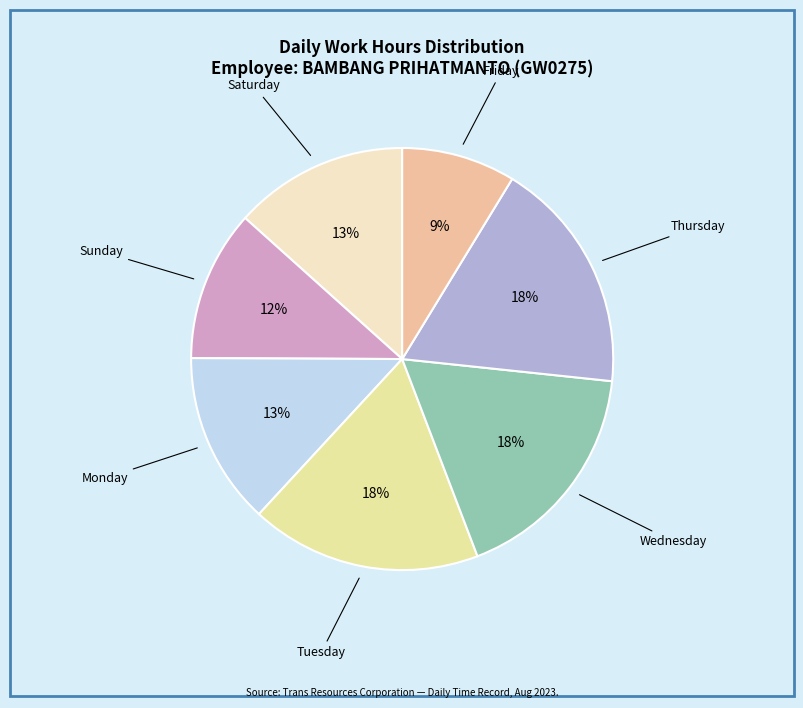

Does any single category account for the majority?

No